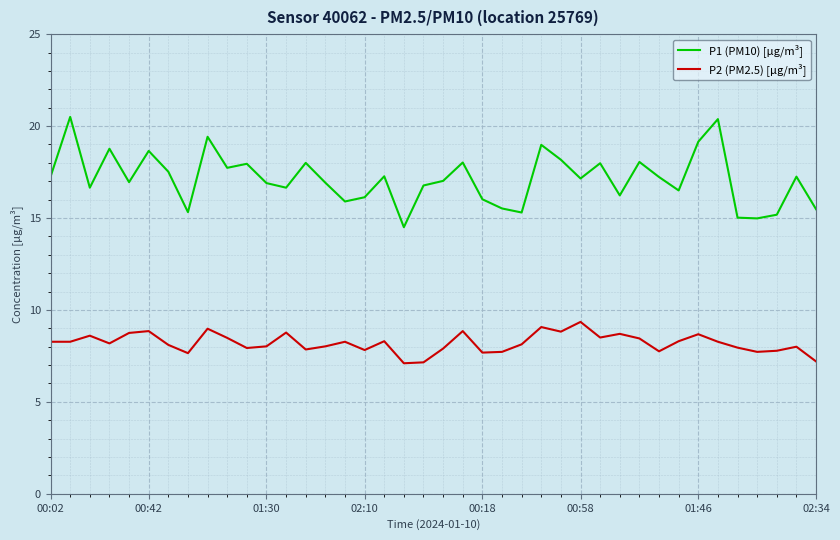

List the series in order of their overall mean, highest first.

P1 (PM10) [µg/m³], P2 (PM2.5) [µg/m³]